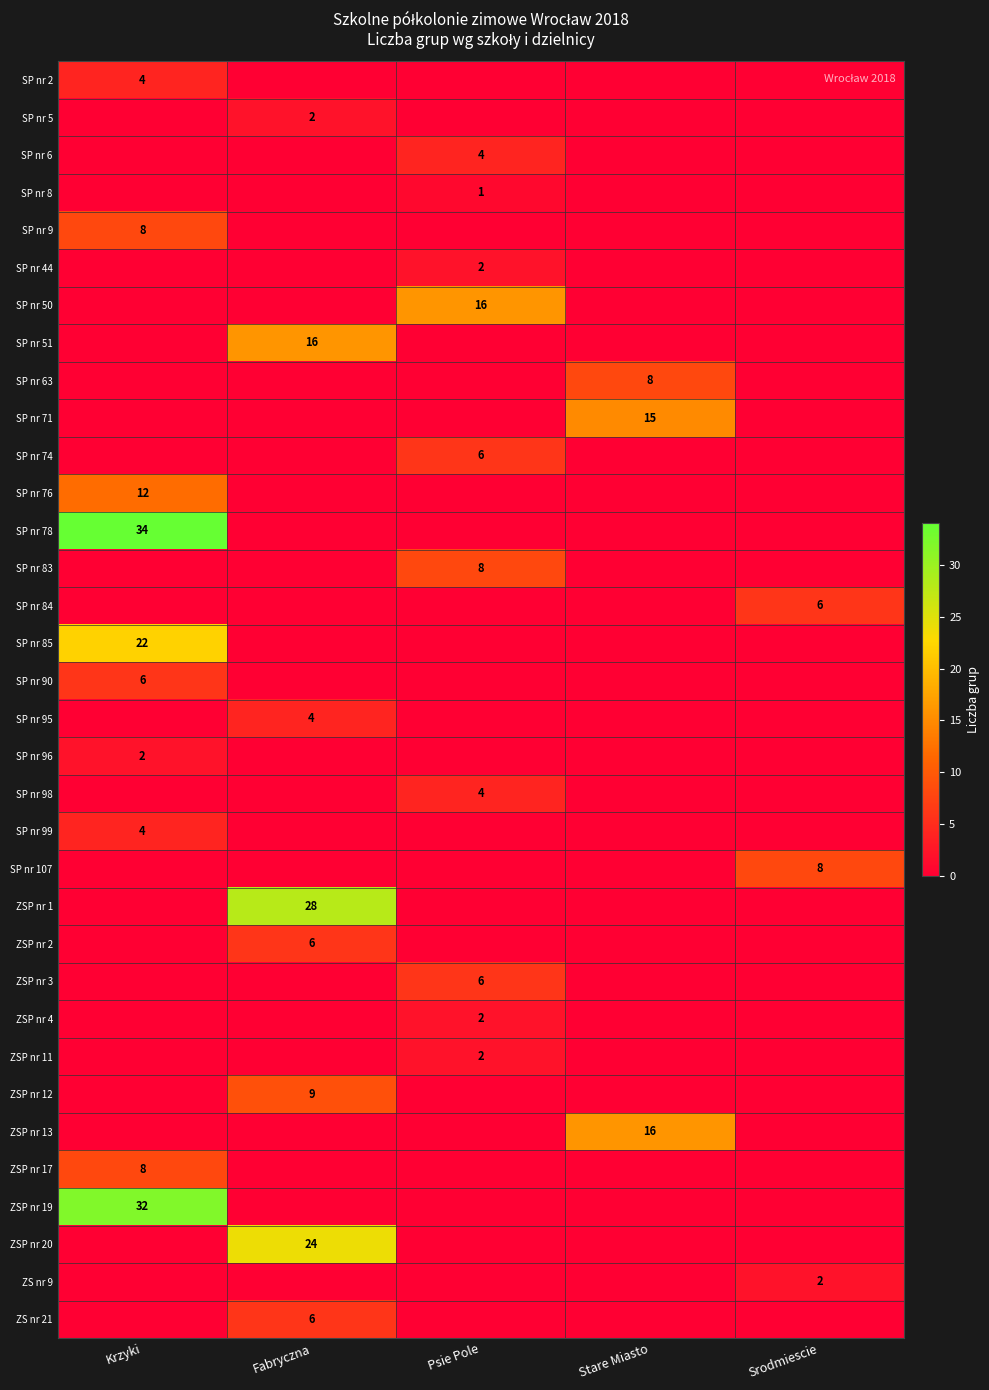

Is it true that SP nr 83 equals 4 at Psie Pole?

False